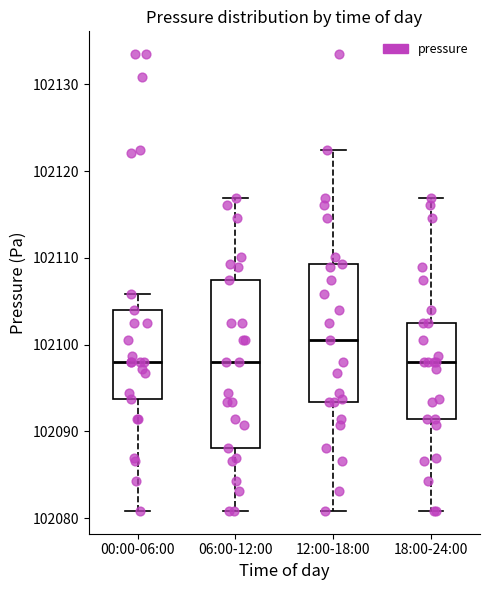

Where is the lower edge of the box for 12:00-18:00 on the y-axis? The values are not printed on the chart, so give them approximately, as read against the axis.

102093